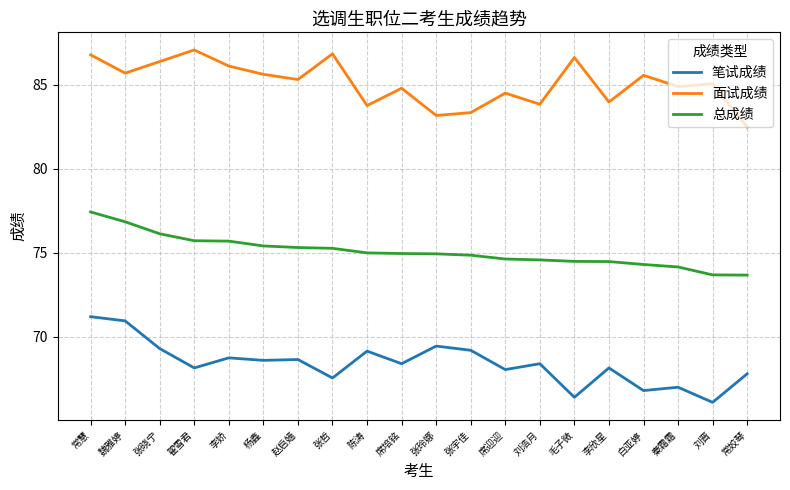

Which category has the lowest value in the 面试成绩 series?

常姣琴